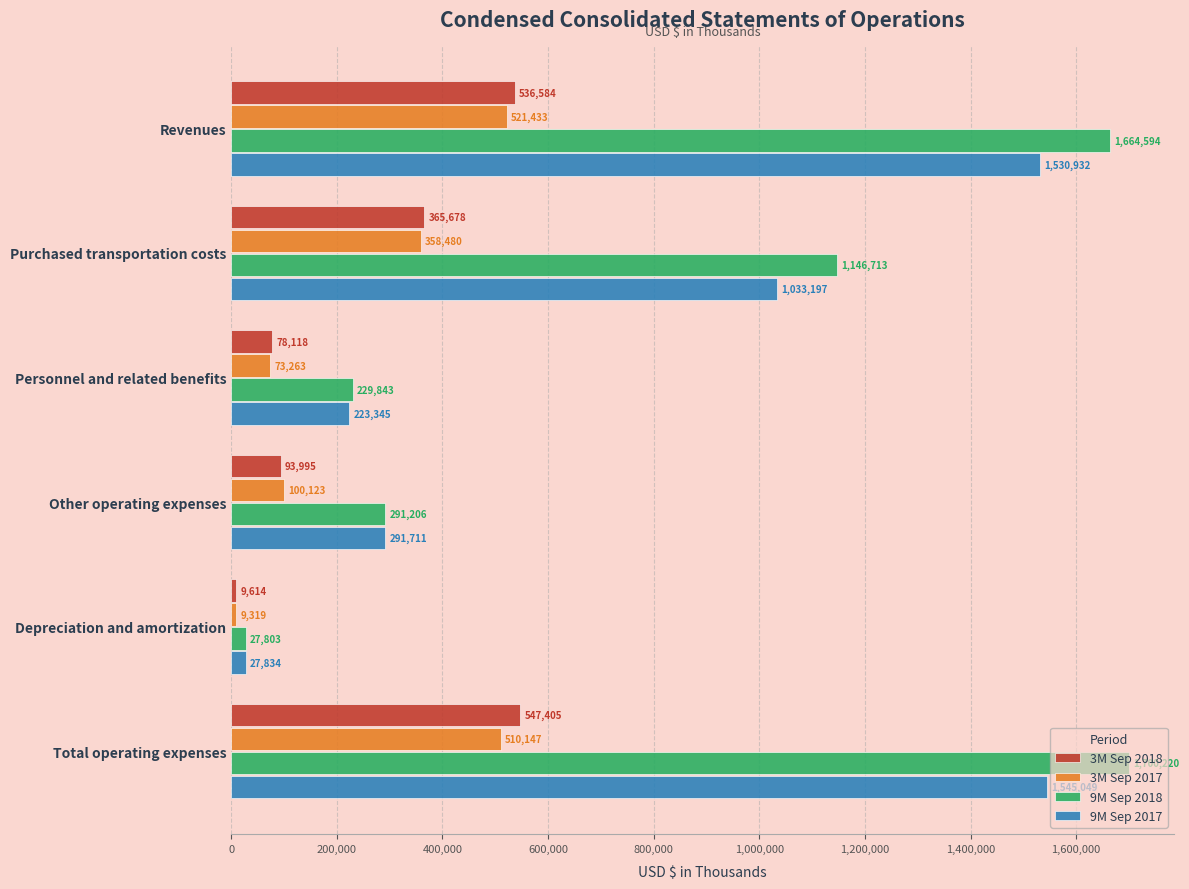

True or false: 9M Sep 2017 has a value of 1576738 at Purchased transportation costs.

False